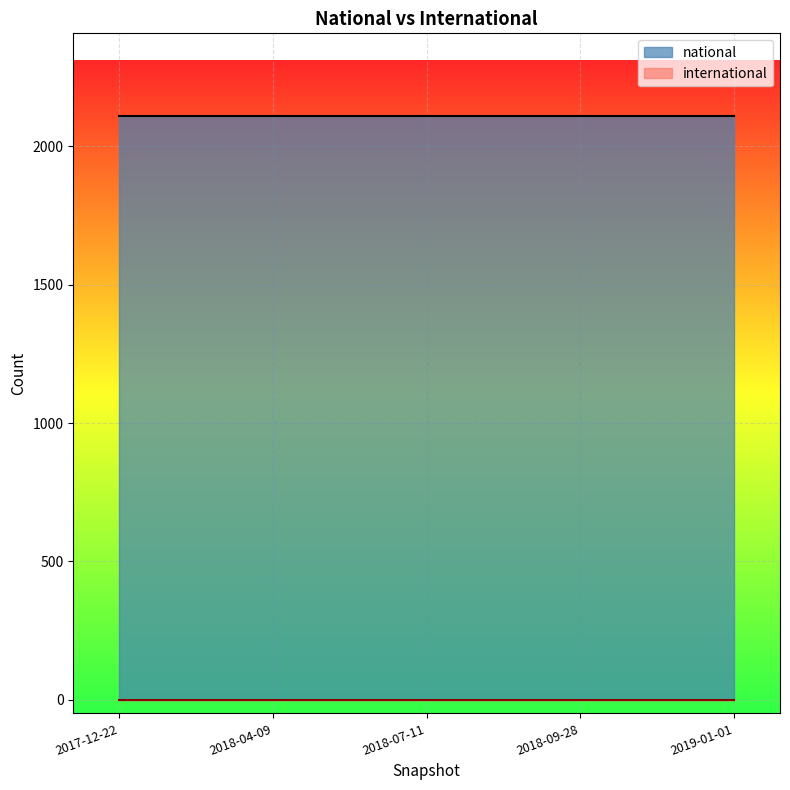

The value of national at 2018-04-09 is 3235. True or false?

False